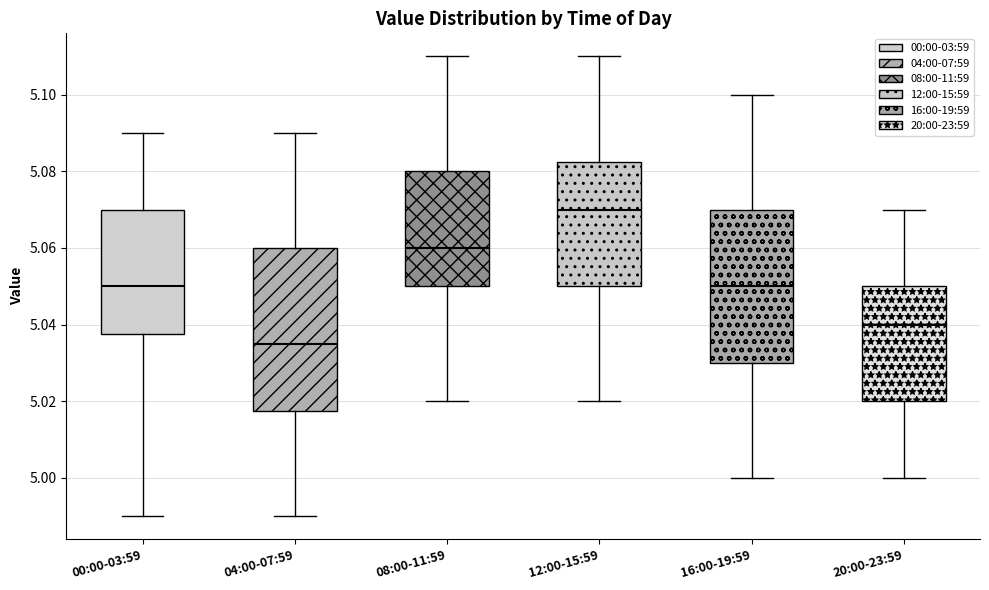

Reading left to right, transcribe this box plot: for each box, give where its median line is, the range the box spans, and where its two whiskers end, as read against the y-axis. The values are not printed on the chart, so give them approximately, as read against the axis.

00:00-03:59: median 5.050, box 5.038 to 5.070, whiskers 4.990 to 5.090
04:00-07:59: median 5.036, box 5.018 to 5.060, whiskers 4.990 to 5.090
08:00-11:59: median 5.060, box 5.050 to 5.080, whiskers 5.020 to 5.110
12:00-15:59: median 5.070, box 5.050 to 5.082, whiskers 5.020 to 5.110
16:00-19:59: median 5.050, box 5.030 to 5.070, whiskers 5.000 to 5.100
20:00-23:59: median 5.040, box 5.020 to 5.050, whiskers 5.000 to 5.070